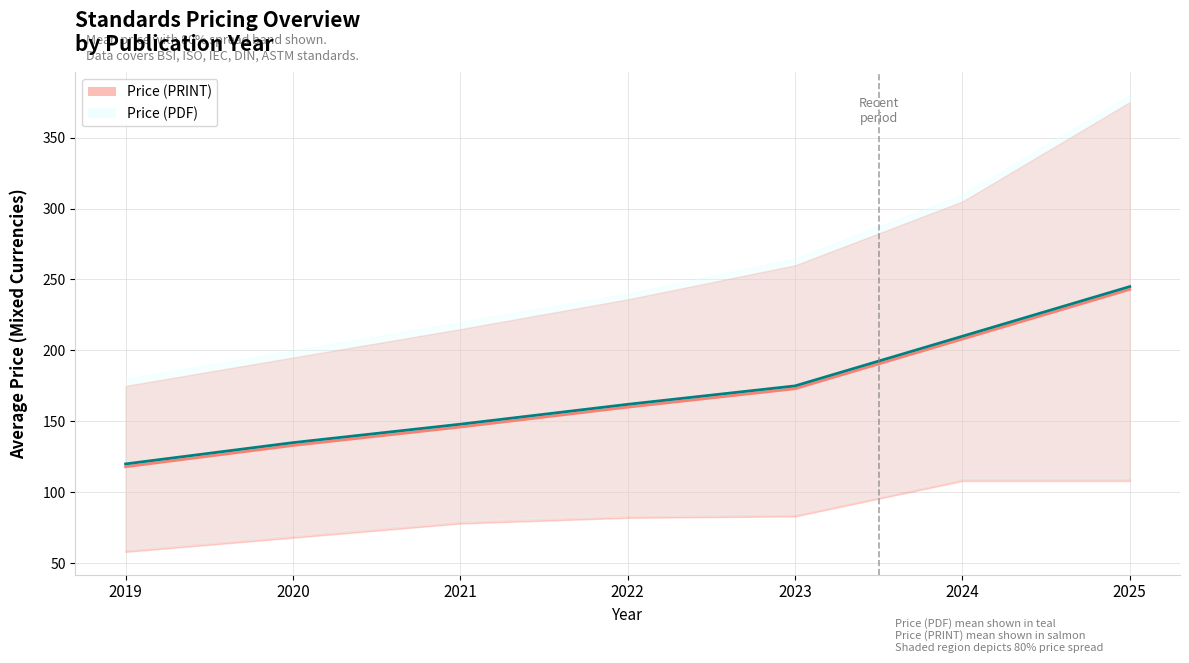

Does the chart have visible grid lines?

Yes